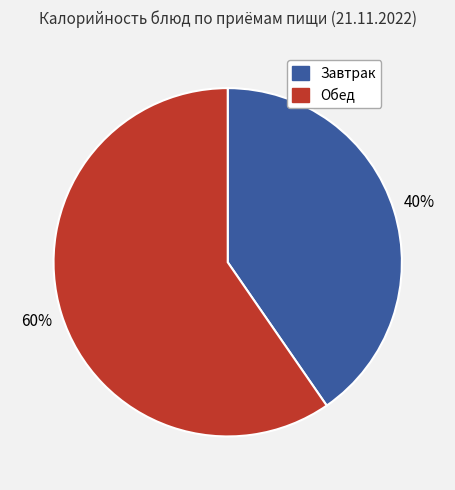

Is there a majority slice in this chart?

Yes